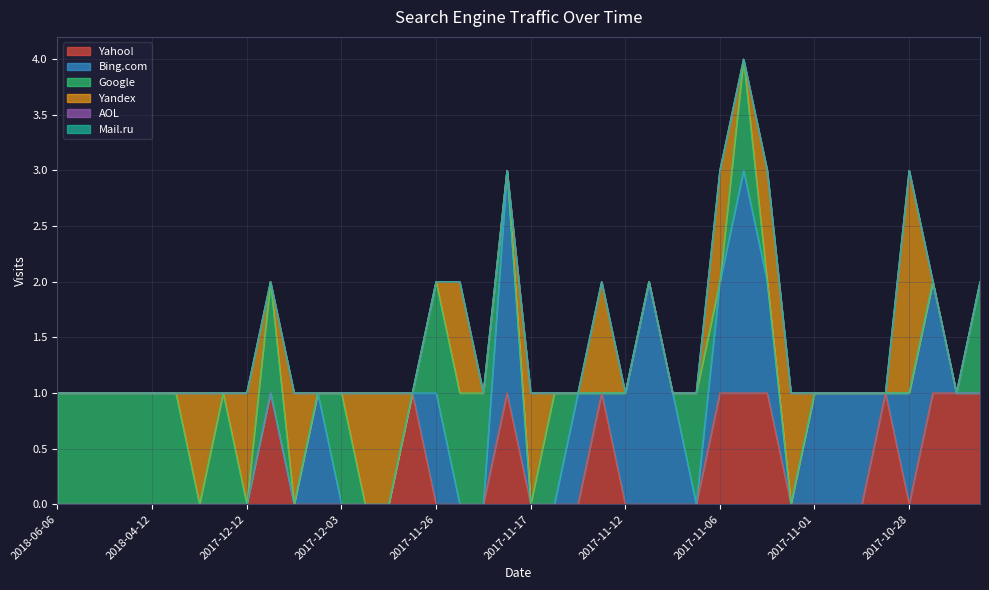

Which has a higher value, 2017-11-23 or 2018-04-10?

2017-11-23